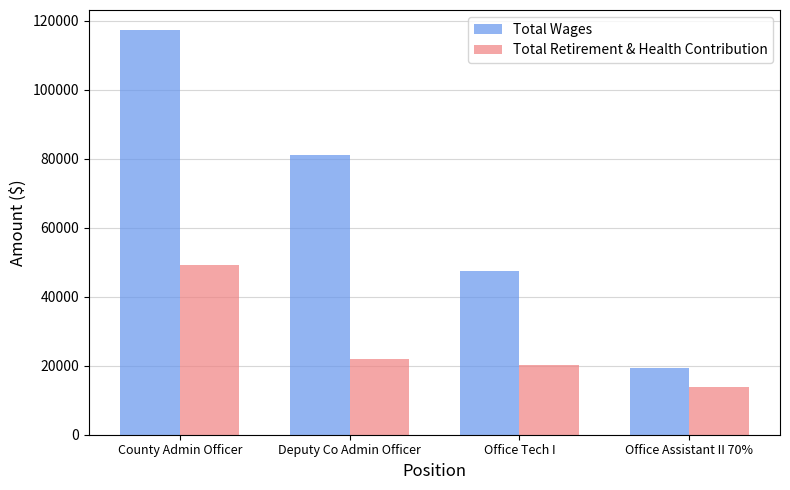

Count the Total Wages values in the range 47570 to 117215.

3